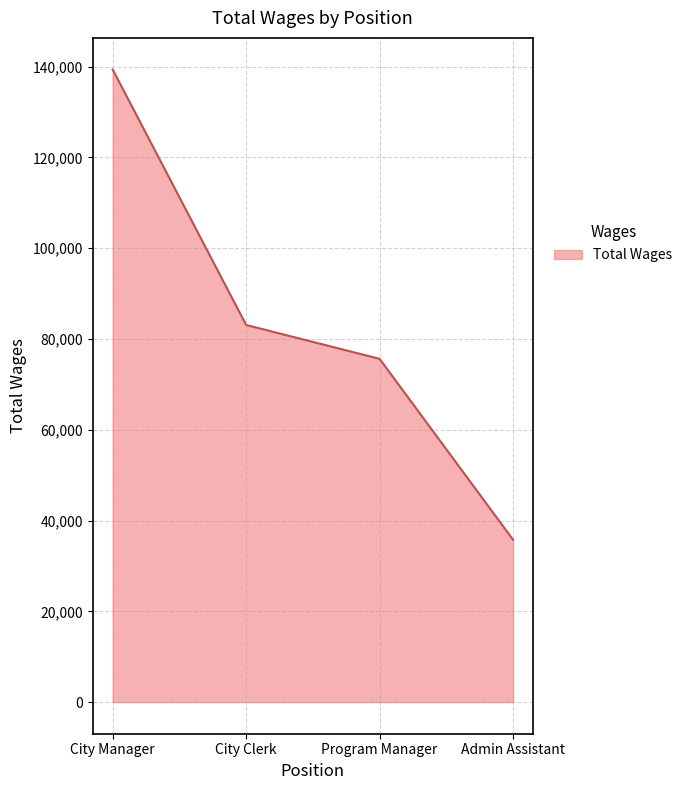

What is the difference between the second highest and second lowest values?

7461